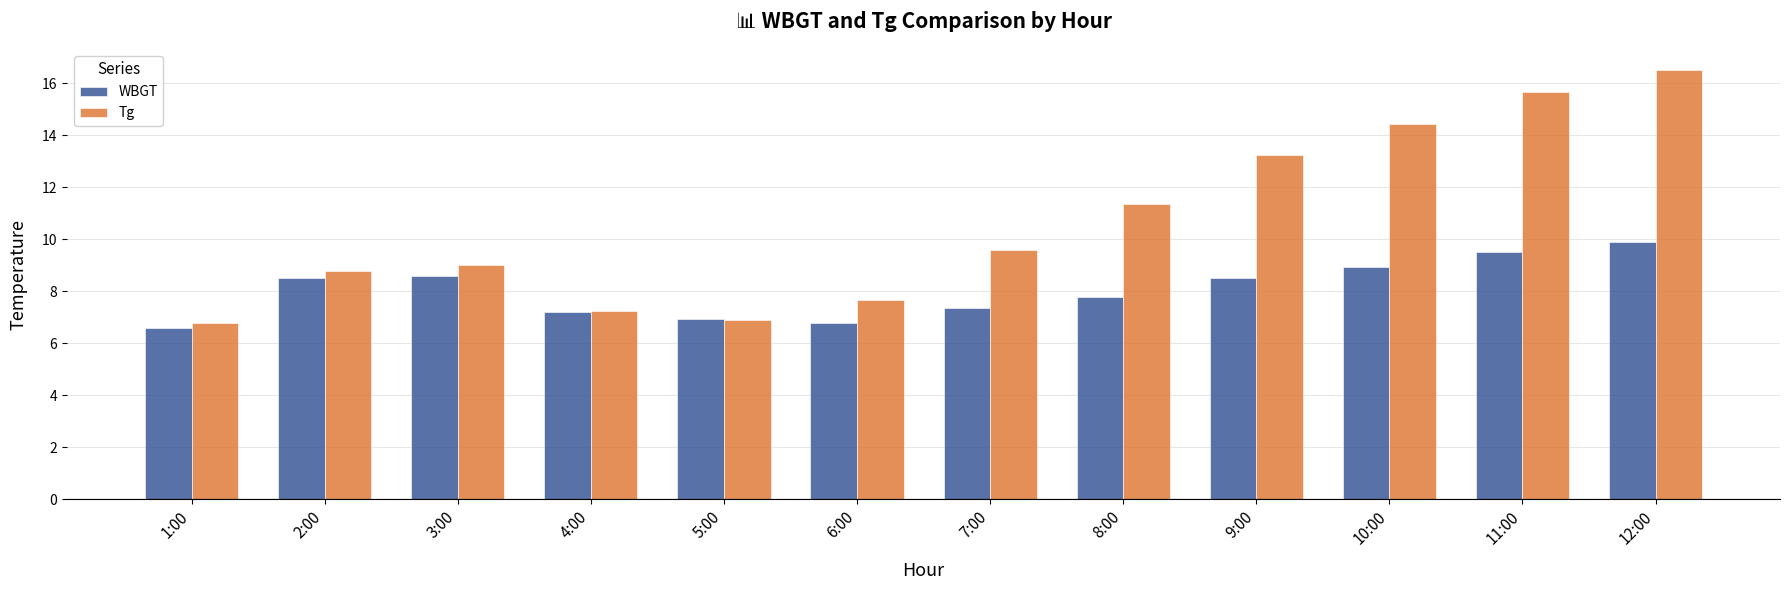

What is the difference between the maximum and minimum values in the WBGT series?

3.3